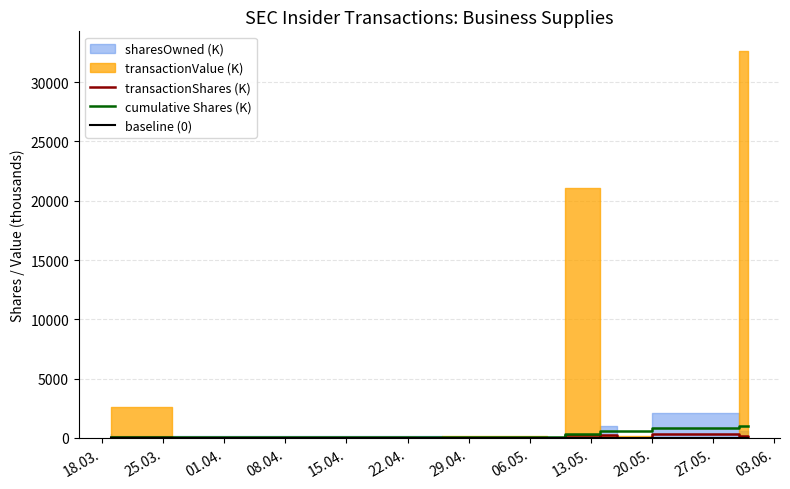

At which category does transactionShares (K) reach its first local valley?

01.04.